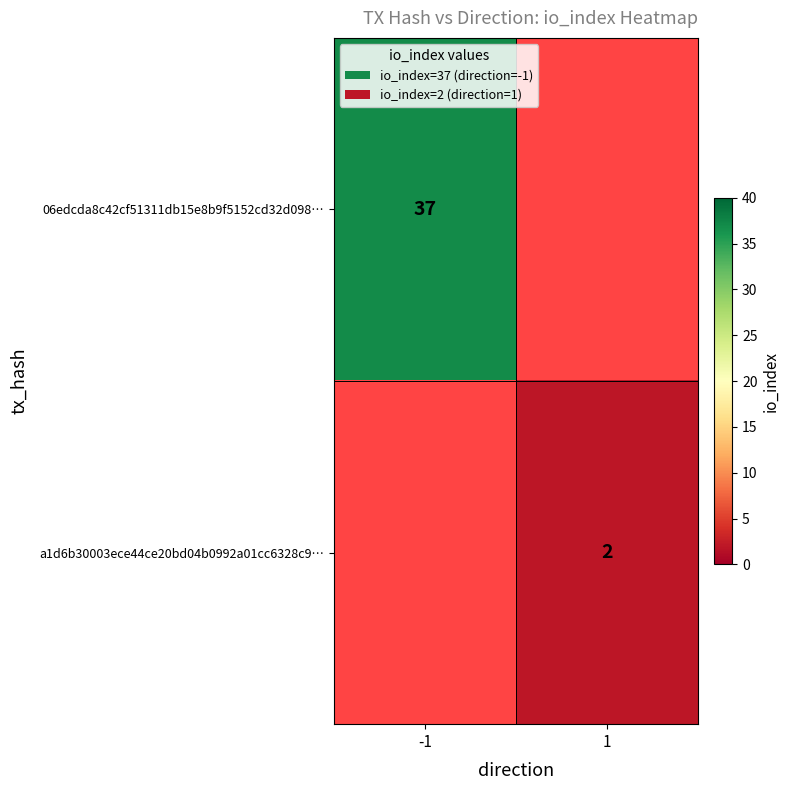

The 06edcda8c42cf51311db15e8b9f5152cd32d098… series shows 37 at -1. True or false?

True